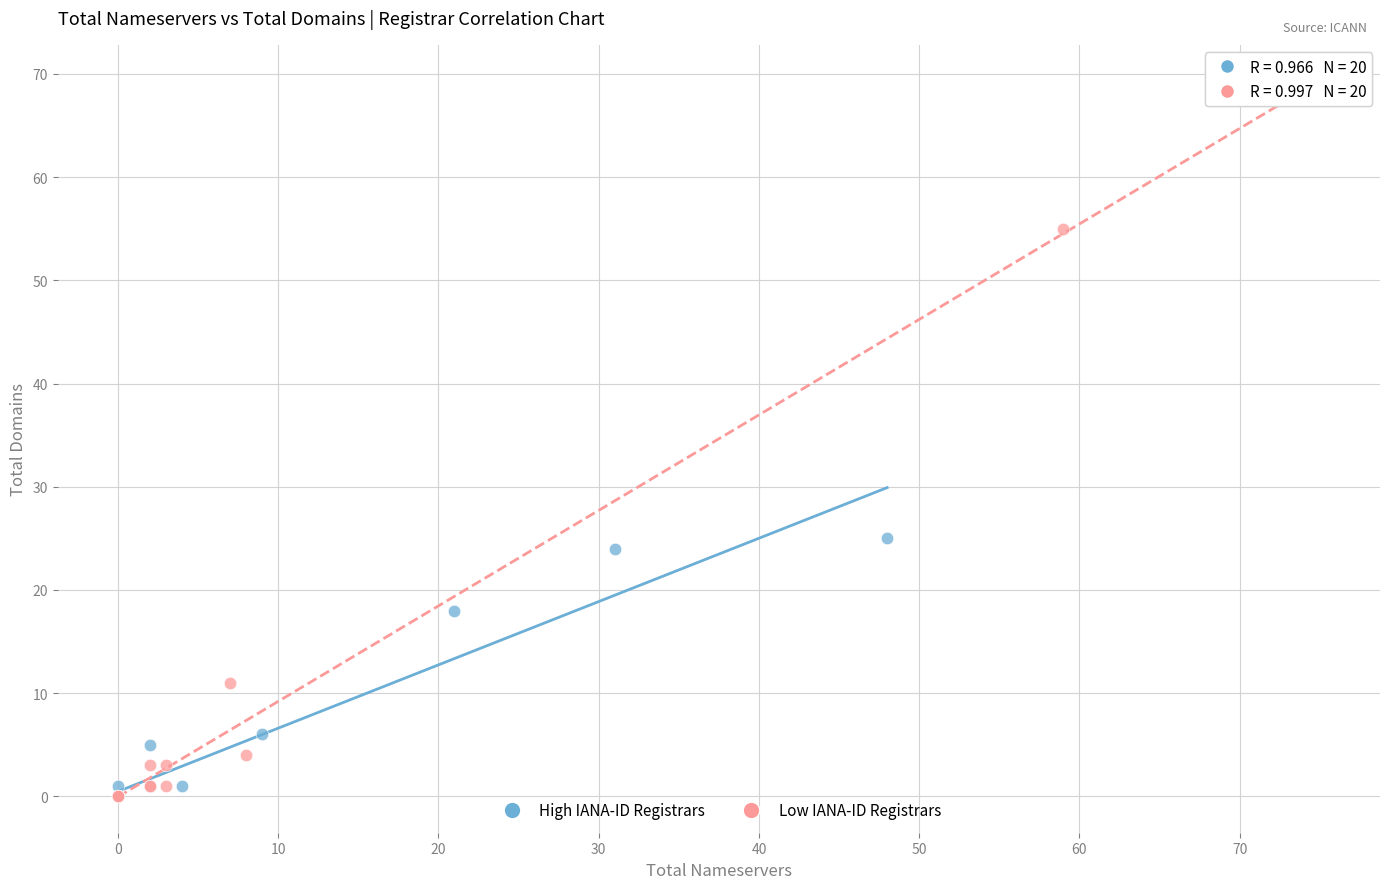

Which series has the widest spread of Y values?

Low IANA-ID Registrars